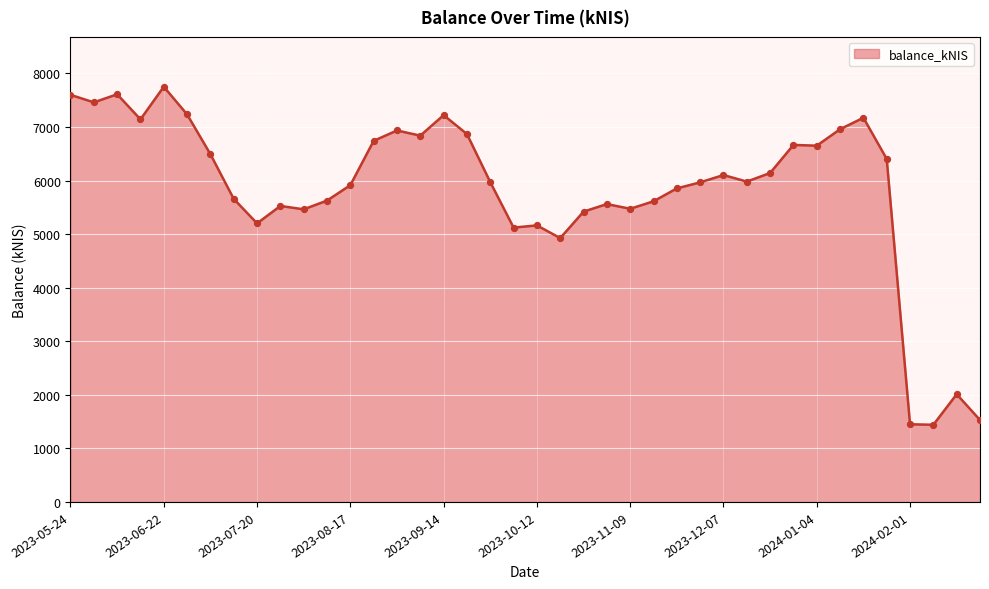

What is the difference between the maximum and minimum values?

6310.7